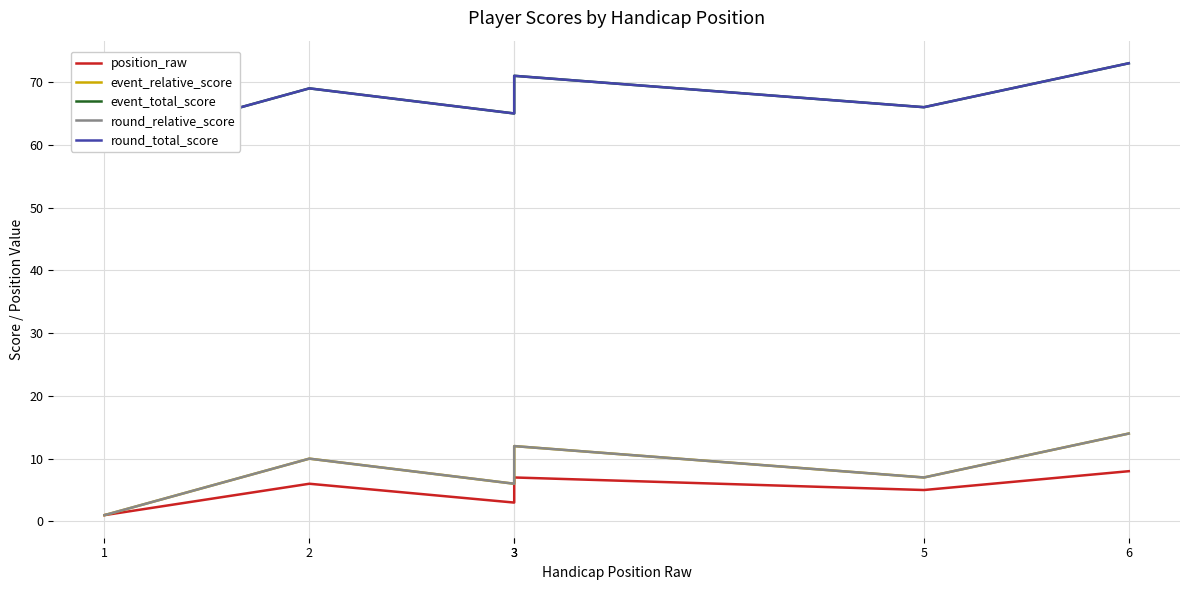

True or false: event_relative_score and round_total_score intersect in this chart.

False